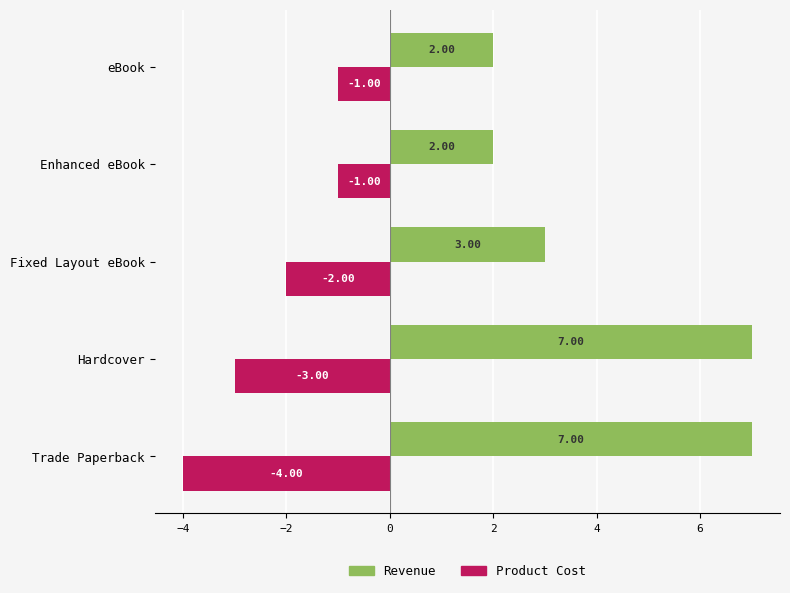

At which category is the sum across all series the highest?

Hardcover